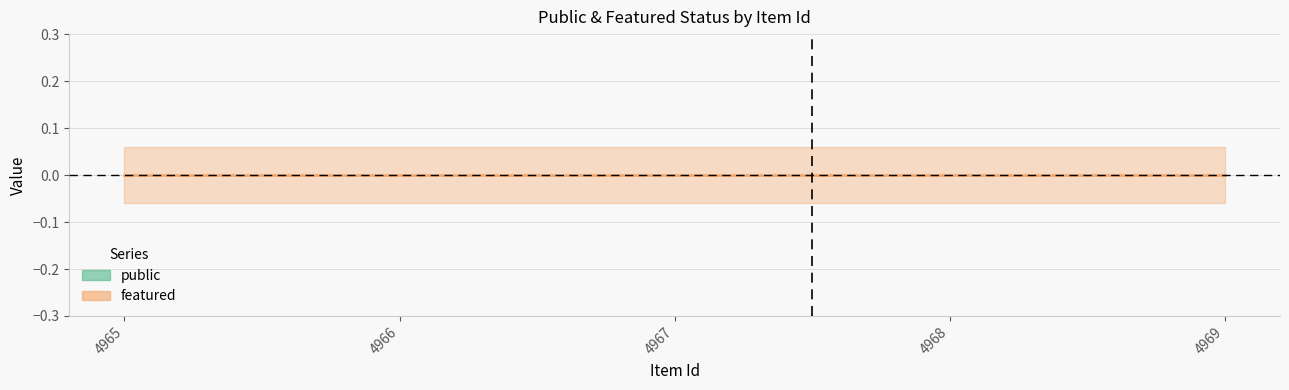

How many series are shown in this chart?

2